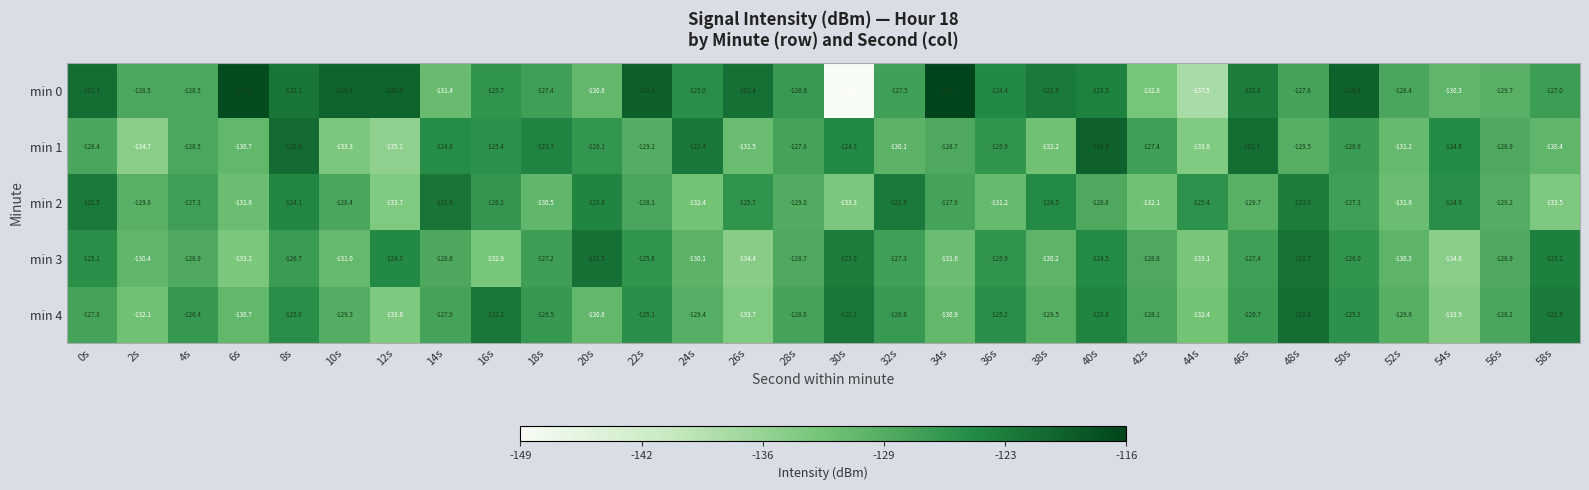

Which series has the largest total across all categories?

min 0